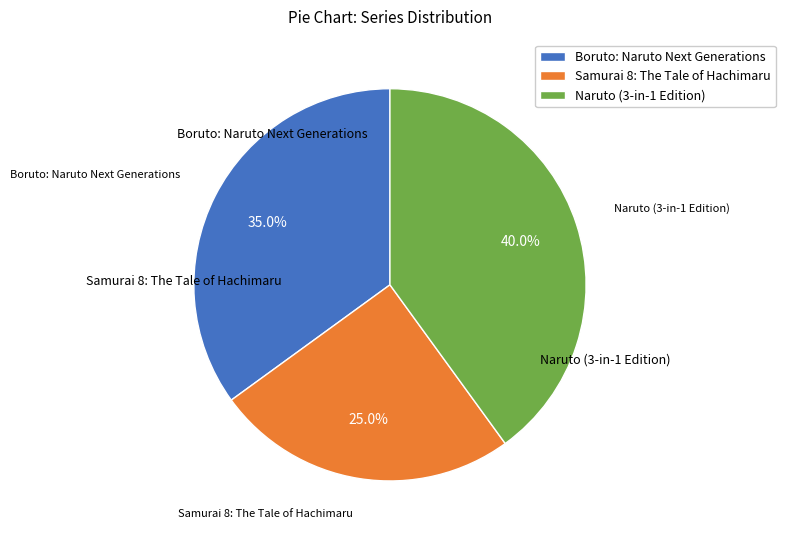

Is Boruto: Naruto Next Generations the majority of the pie?

No